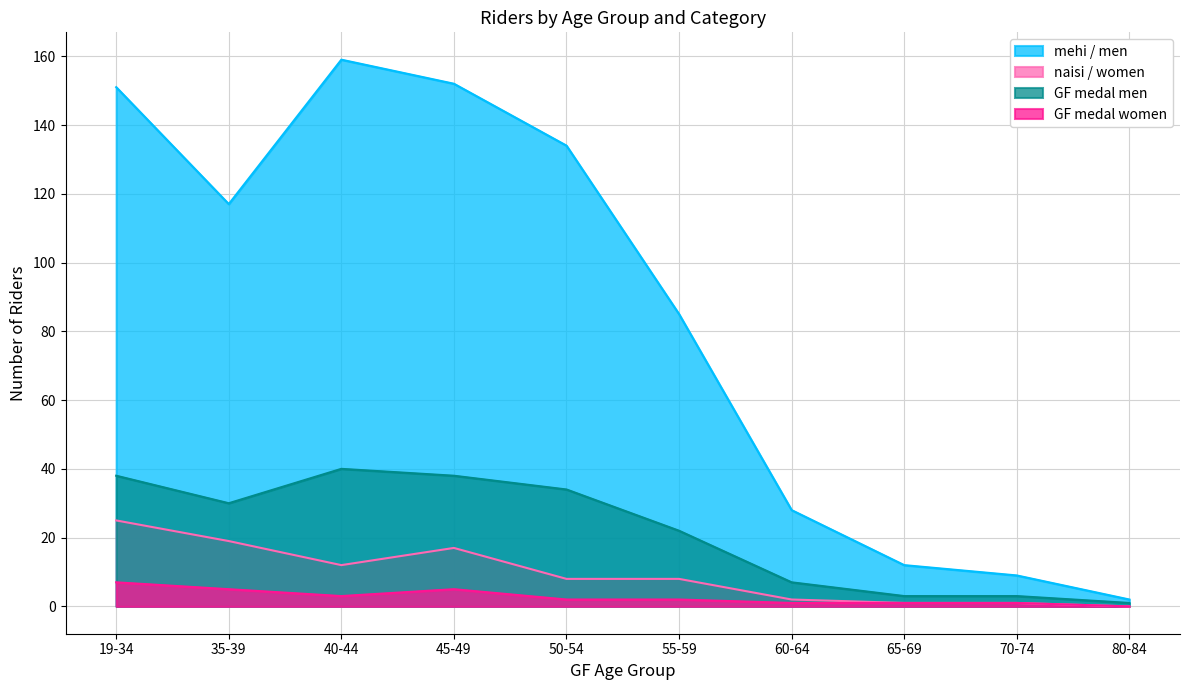

What is the label of the 3rd point from the left?

40-44